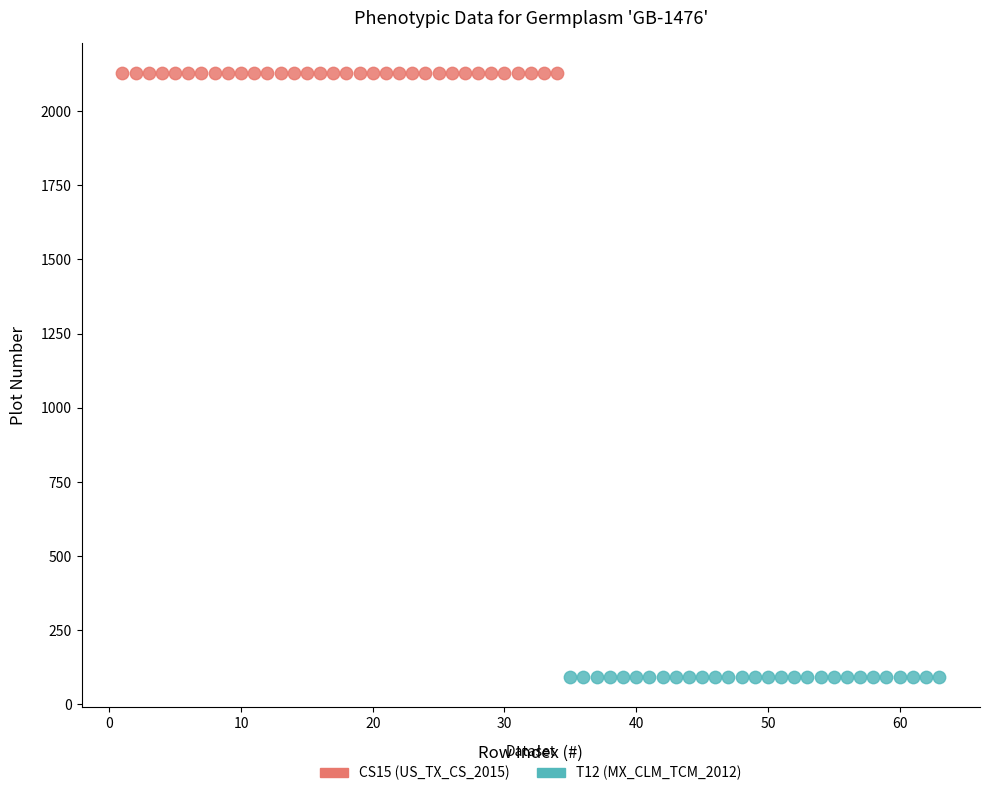

Which series contains the lowest Y value?

T12 (MX_CLM_TCM_2012)